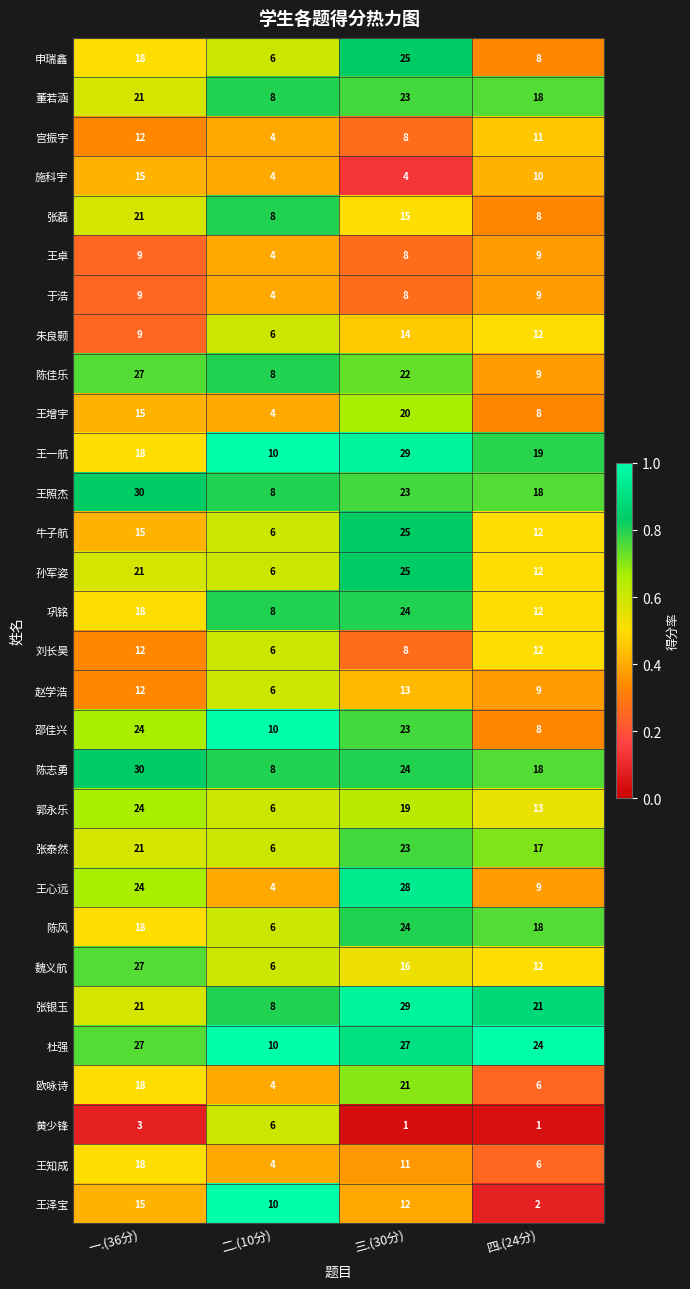

Is it true that 陈佳乐 equals 27 at 一.(36分)?

True